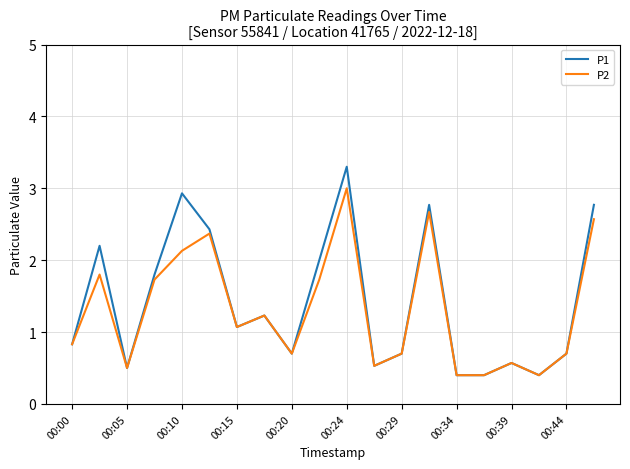

Is this an area chart (filled region under the line)?

No